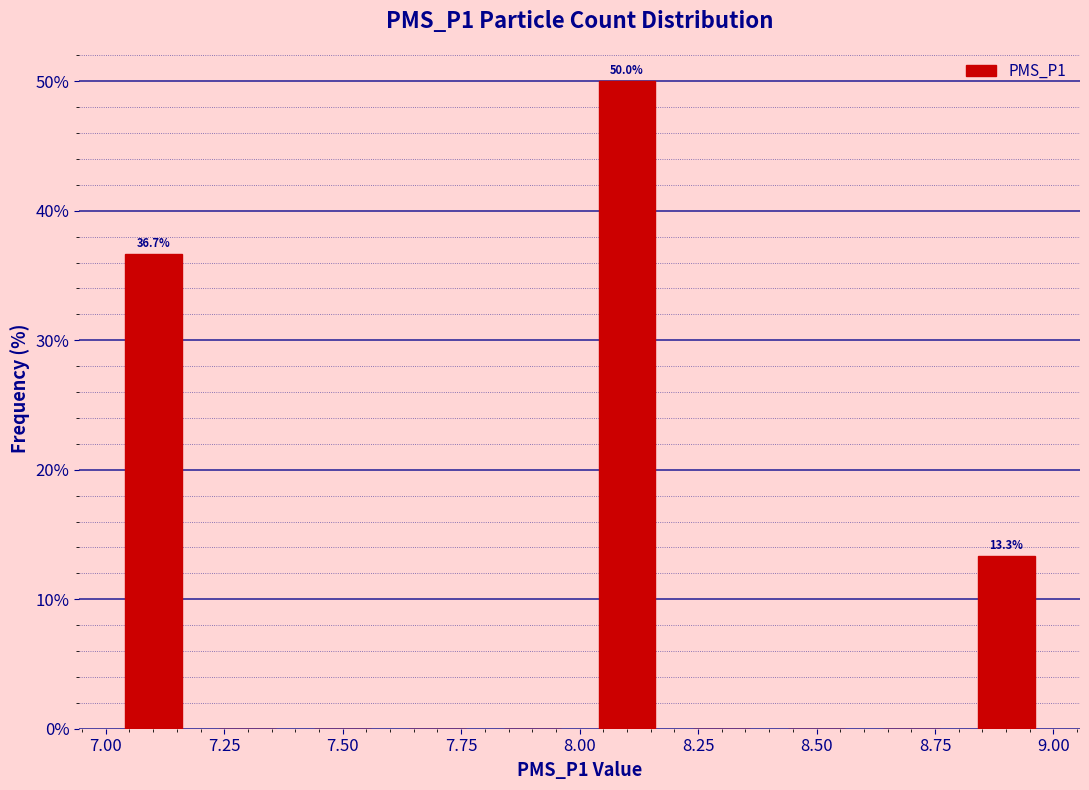

Over which range of the x-axis is the bar tallest?

8.0 to 8.2